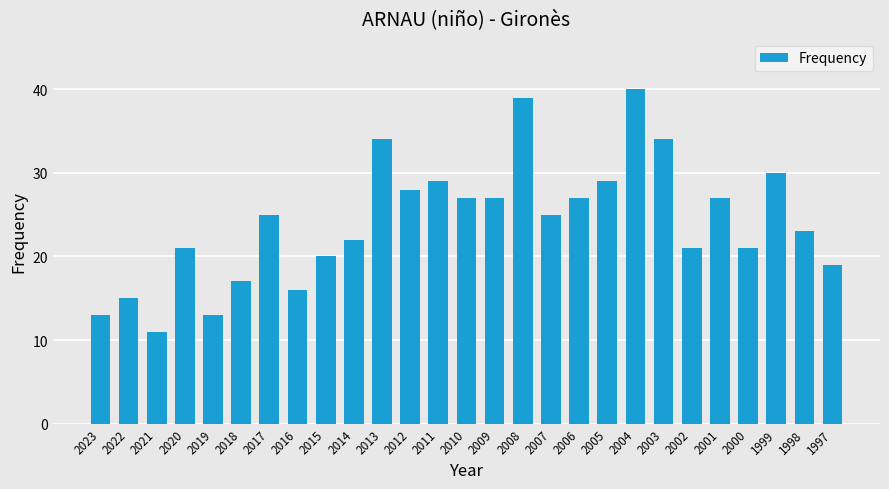

Does the chart contain any negative values?

No